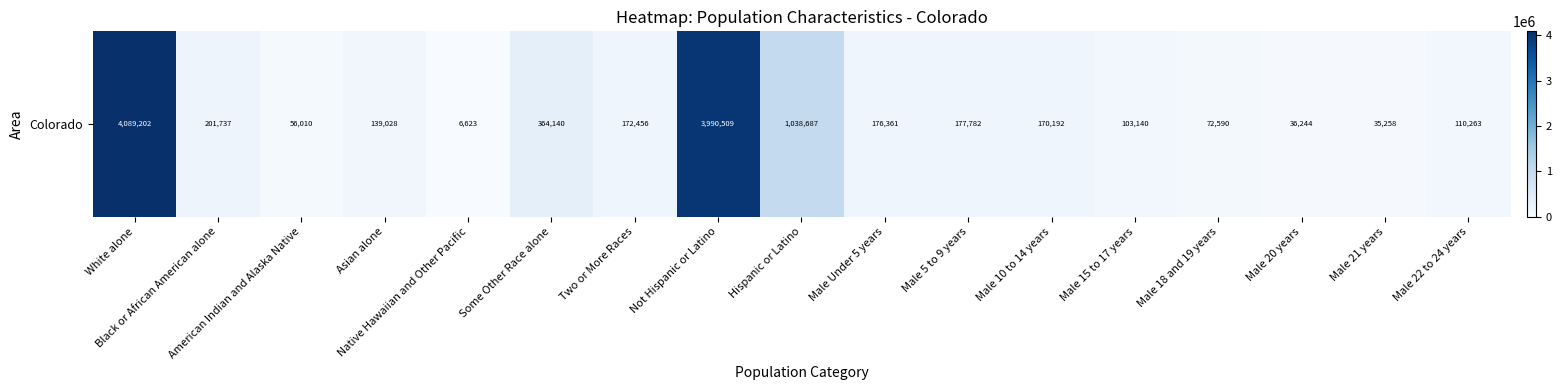

List the labels in order of value, largest first.

White alone, Not Hispanic or Latino, Hispanic or Latino, Some Other Race alone, Black or African American alone, Male 5 to 9 years, Male Under 5 years, Two or More Races, Male 10 to 14 years, Asian alone, Male 22 to 24 years, Male 15 to 17 years, Male 18 and 19 years, American Indian and Alaska Native, Male 20 years, Male 21 years, Native Hawaiian and Other Pacific